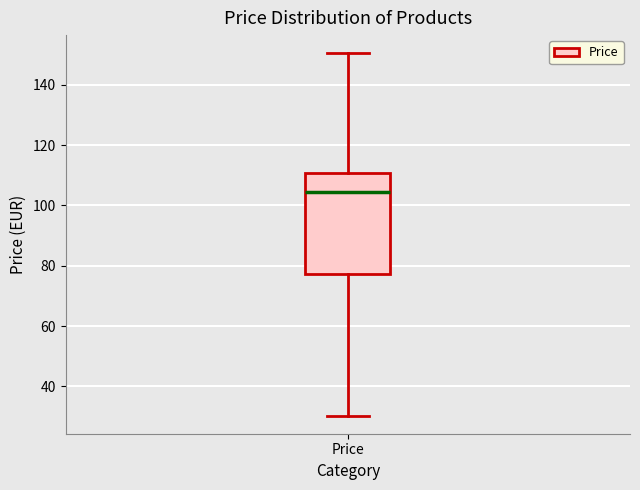

Read this box plot against the y-axis: the position of the median line, the range covered by the box, and the ends of both whiskers. The values are not printed on the chart, so give them approximately, as read against the axis.

median 104, box 78 to 110, whiskers 30 to 150